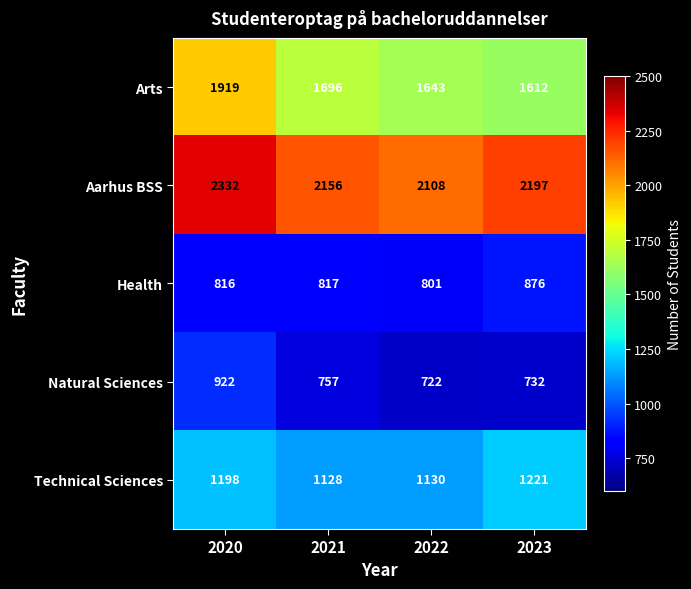

Count the Aarhus BSS values in the range 2156 to 2332.

3